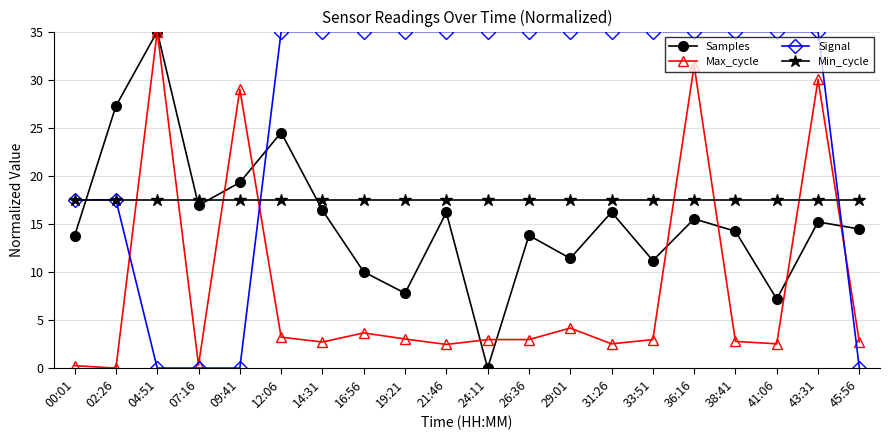

What is the total value across all series at 21:46?

71.1